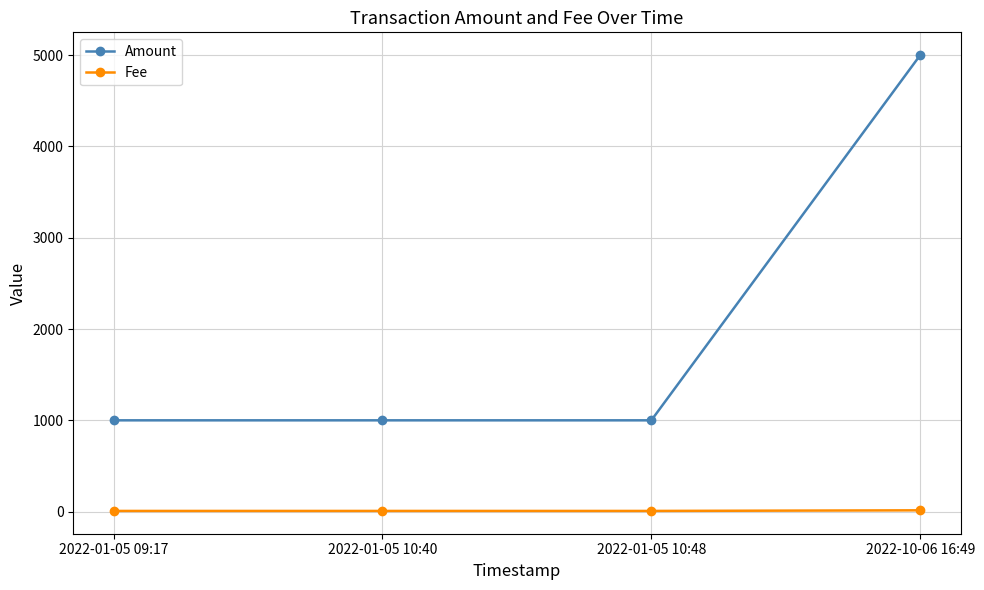

At how many categories does at least one series exceed 4432?

1